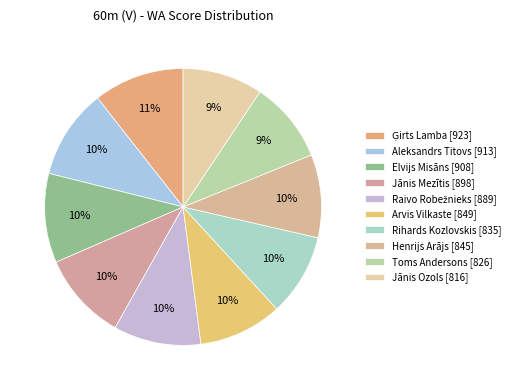

Count the number of slices in the pie.

10